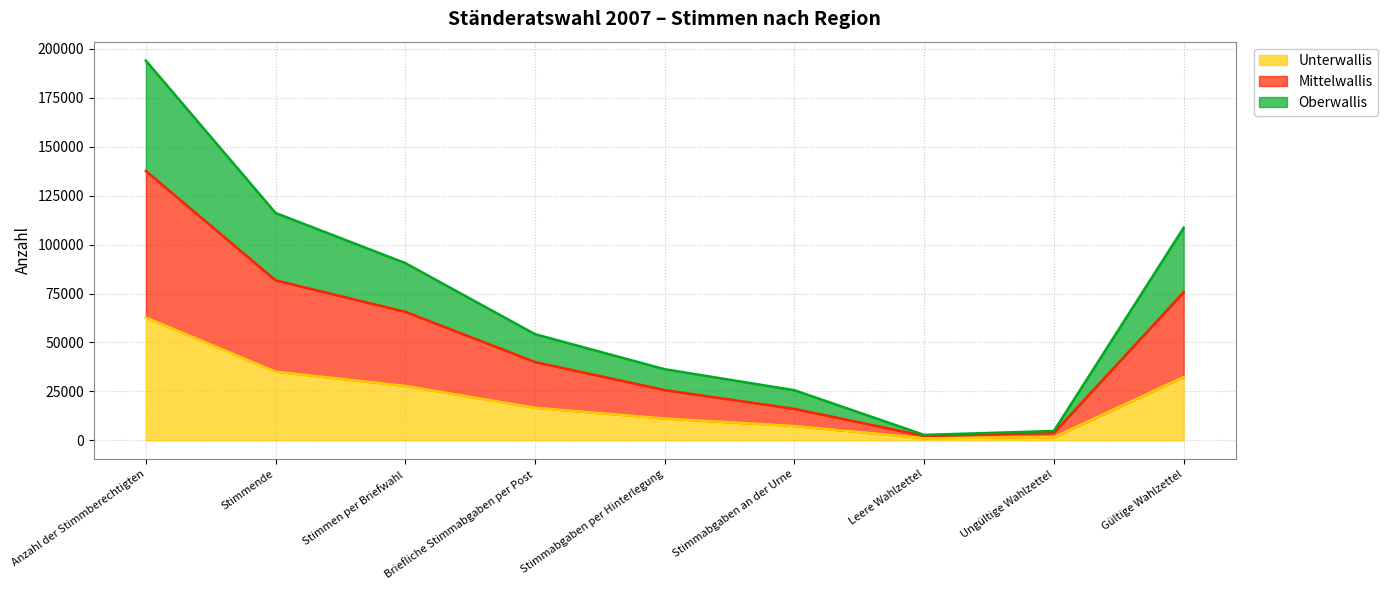

True or false: Oberwallis and Unterwallis intersect in this chart.

False